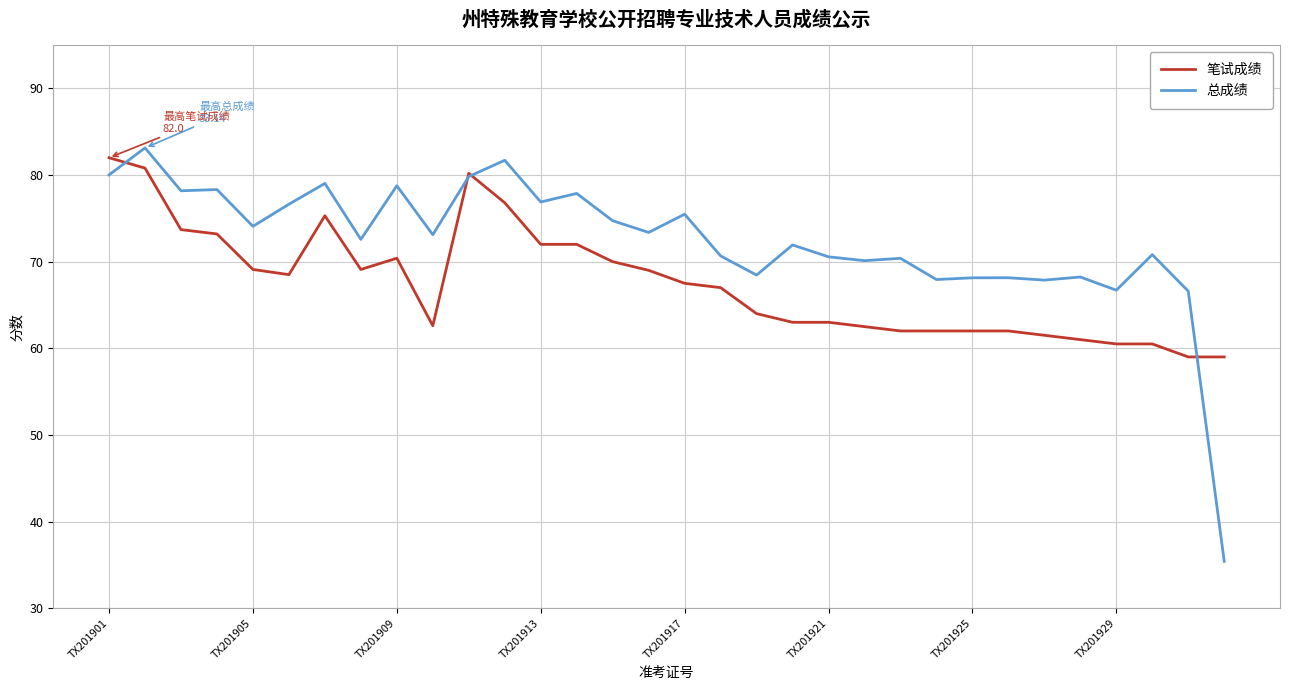

What is the maximum value for 笔试成绩?

82.0